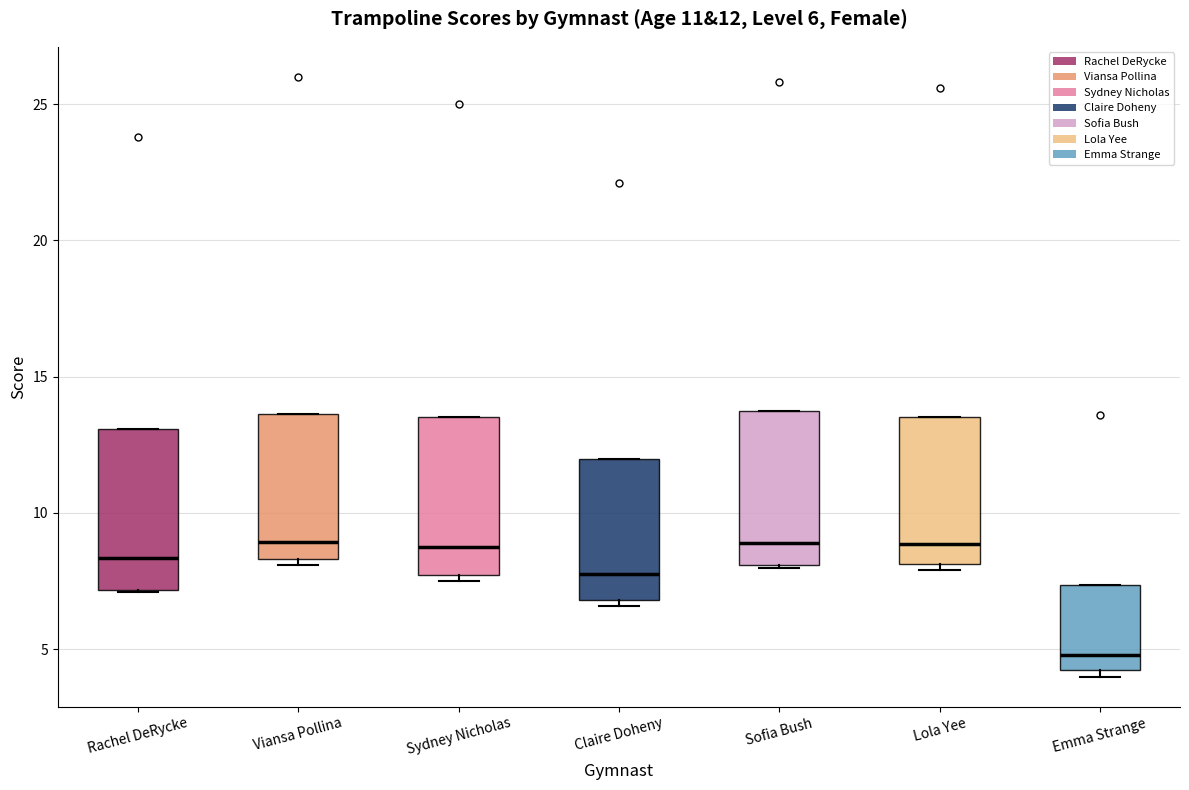

Which box has the lowest median line?

Emma Strange